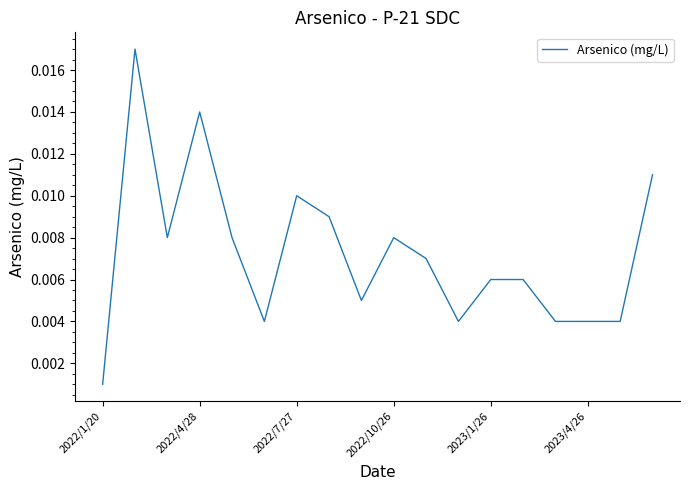

Does the chart display data point markers on the line(s)?

No